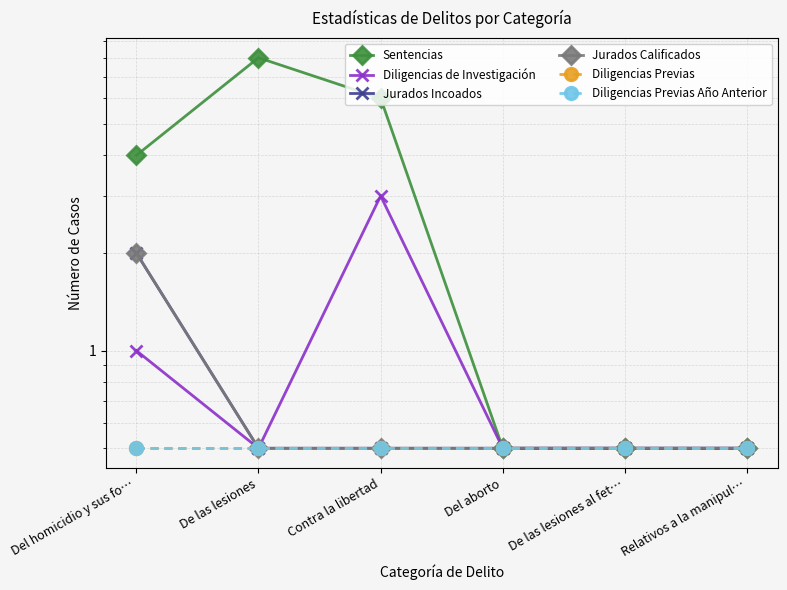

At which label does Jurados Incoados reach its peak?

Del homicidio y sus fo…